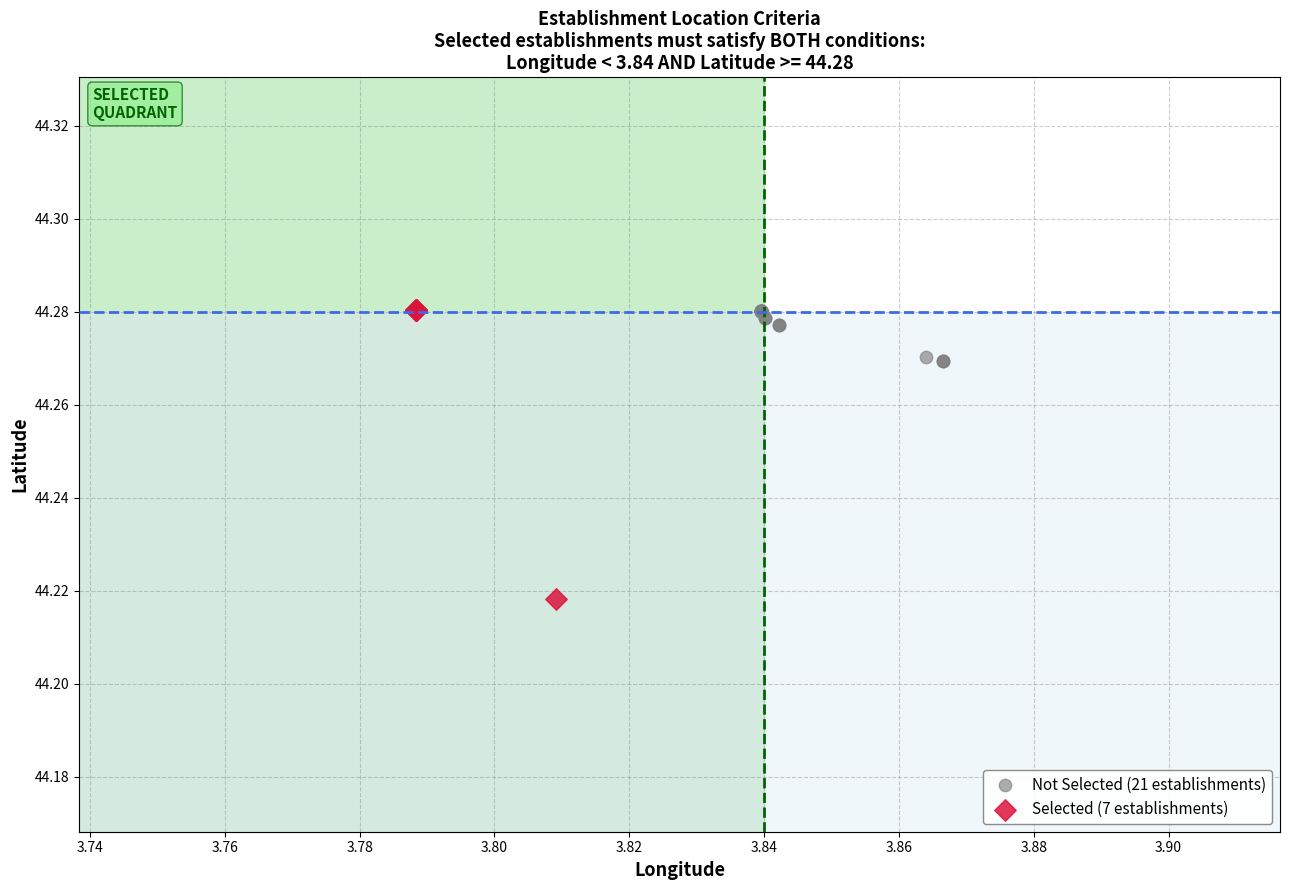

Which series has the largest Y range (max minus min)?

Selected (7 establishments)